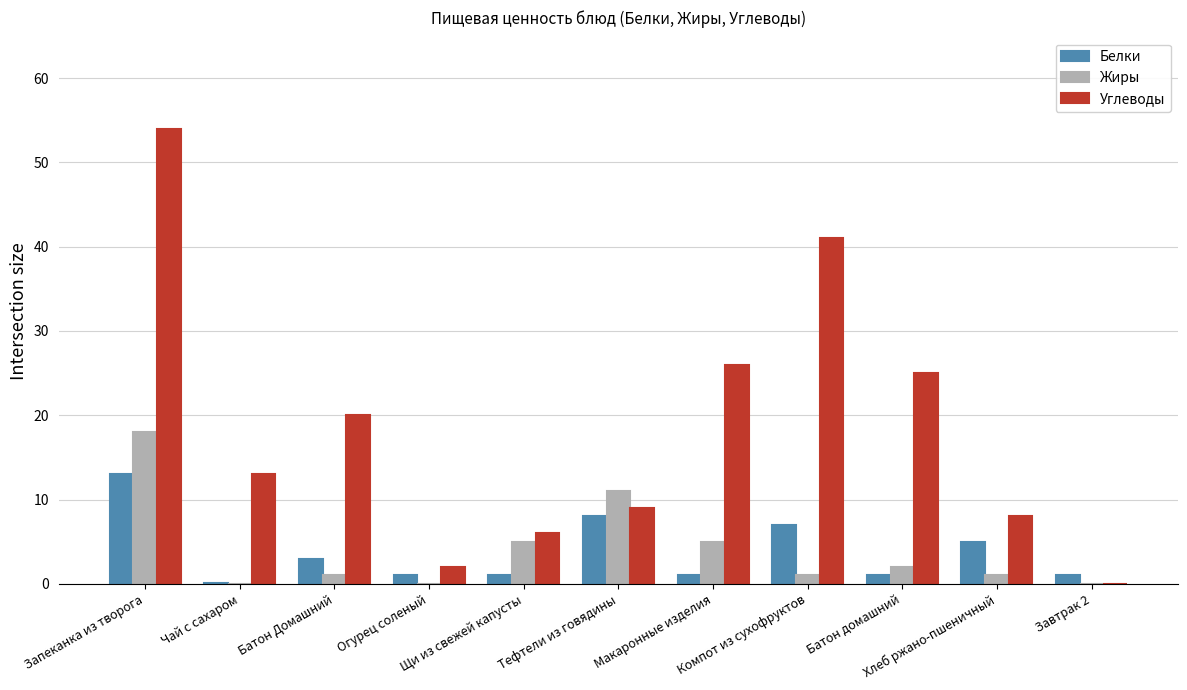

Reading left to right, list all the values displayed in this chart.

Белки: 13.0	0.1	3.0	1.0	1.0	8.0	1.0	7.0	1.0	5.0	1.0
Жиры: 18.0	0.0	1.0	0.0	5.0	11.0	5.0	1.0	2.0	1.0	0.0
Углеводы: 54.0	13.0	20.0	2.0	6.0	9.0	26.0	41.0	25.0	8.0	0.0